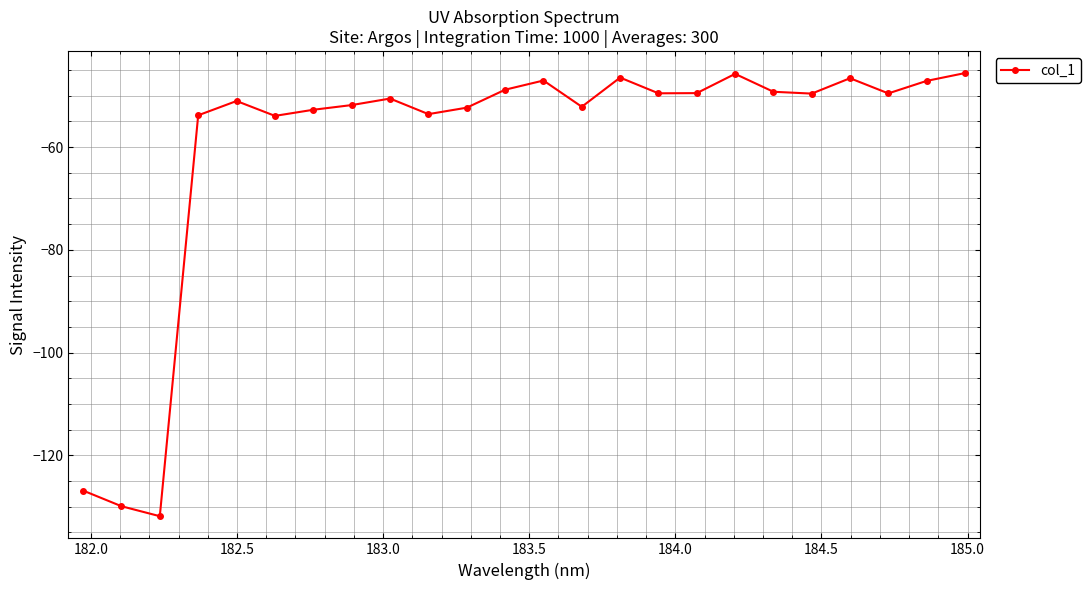

What is the difference between the second highest and second lowest values?

84.2